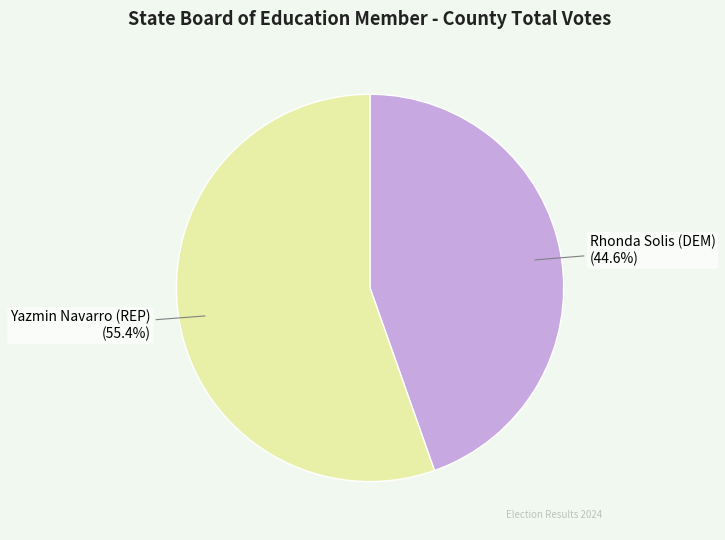

Which category accounts for the majority?

Yazmin Navarro (REP)